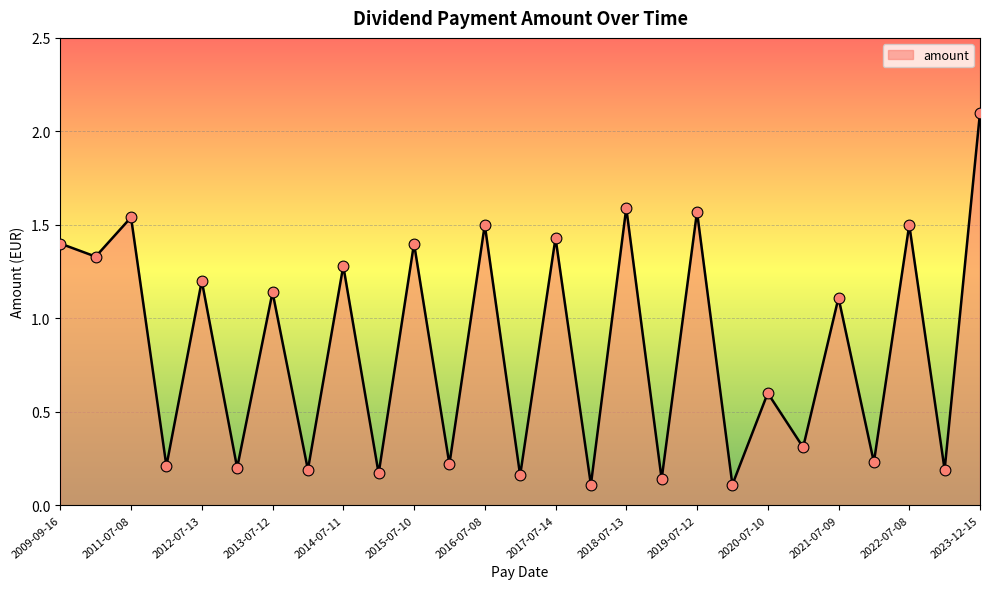

What is the maximum value shown in the chart?

2.1